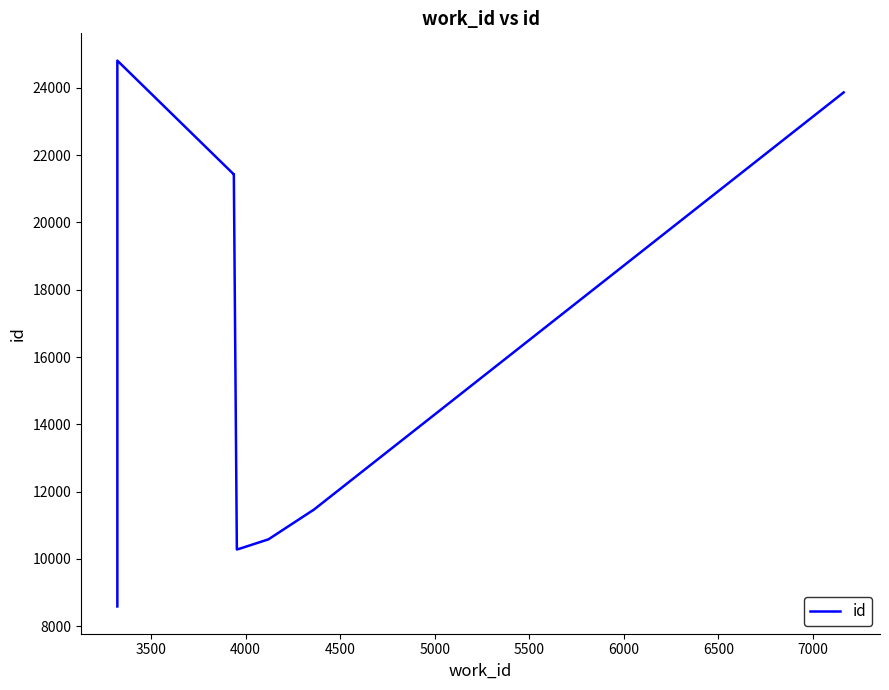

Reading left to right, extract all data points from this chart.

8590	24805	21425	21432	10282	10311	10583	11450	11451	23861